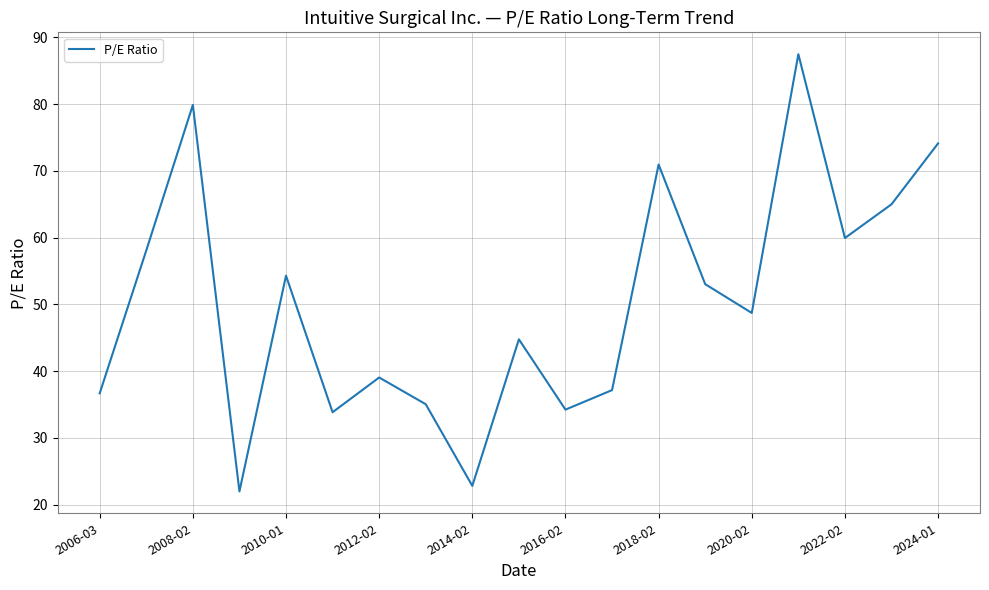

What is the greatest value displayed?

87.5